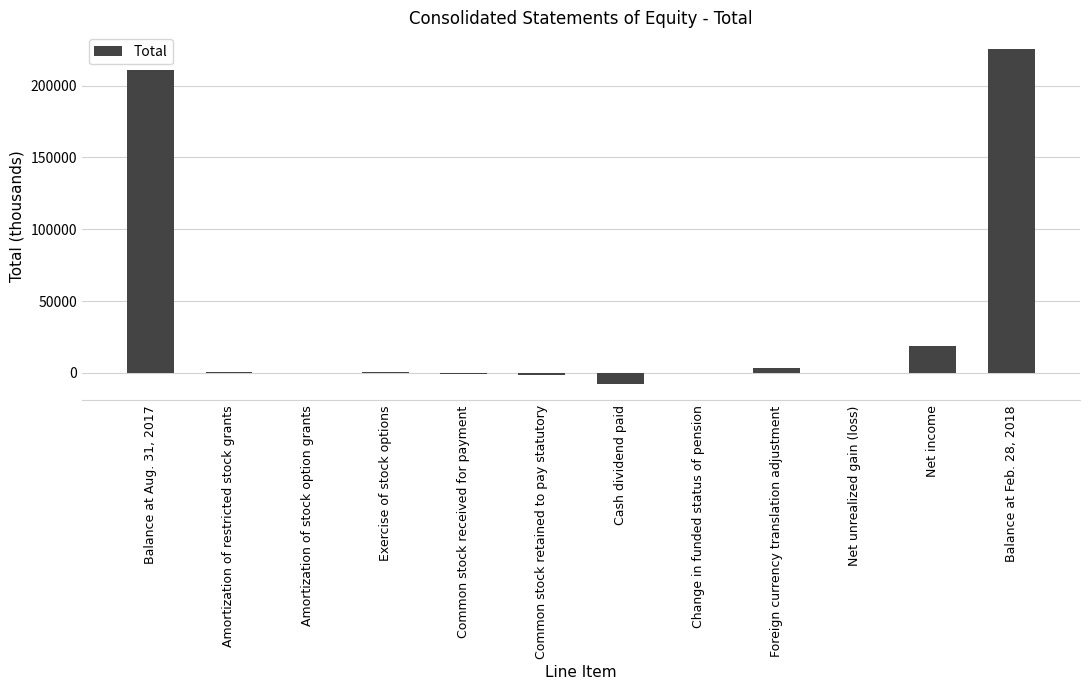

What is the maximum value shown in the chart?

225486